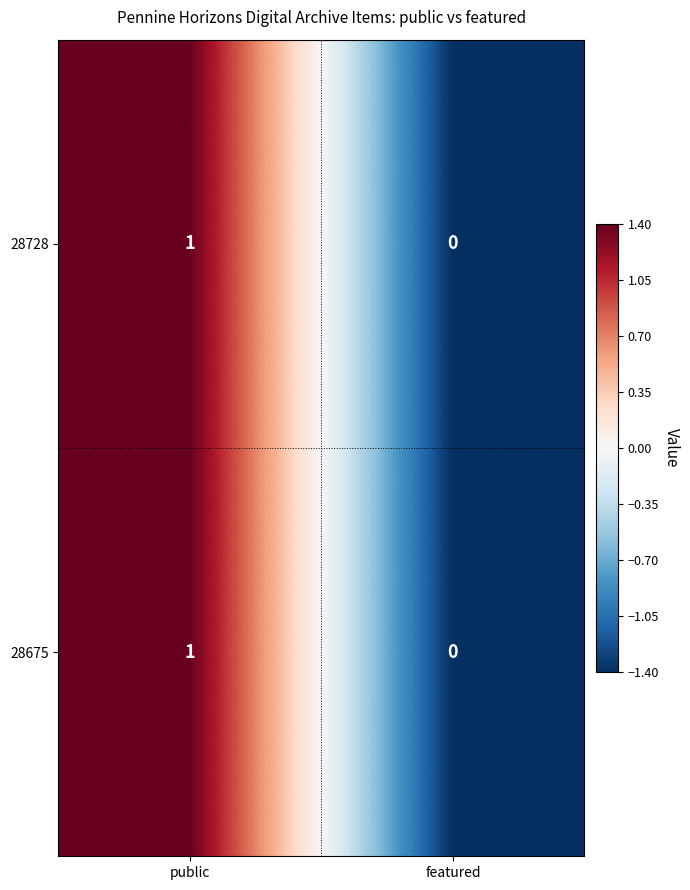

At which label is 28728 closest to 0?

featured